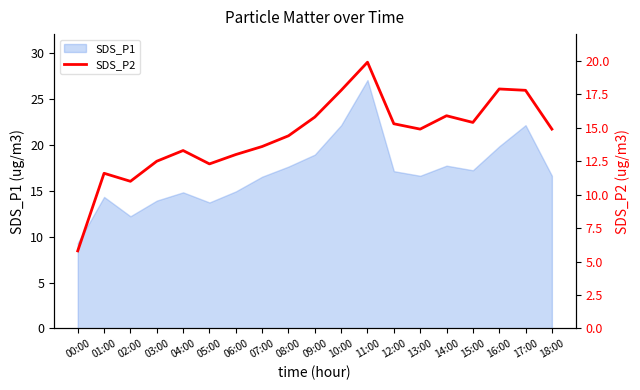

The SDS_P1 series shows 9.4 at 16:00. True or false?

False